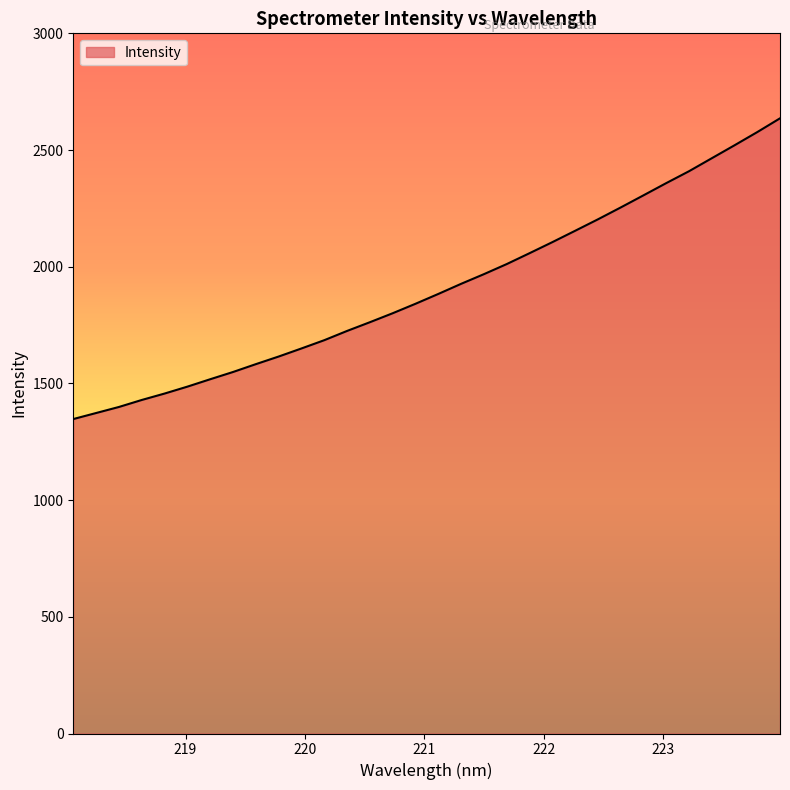

How many values are below 1883?

16